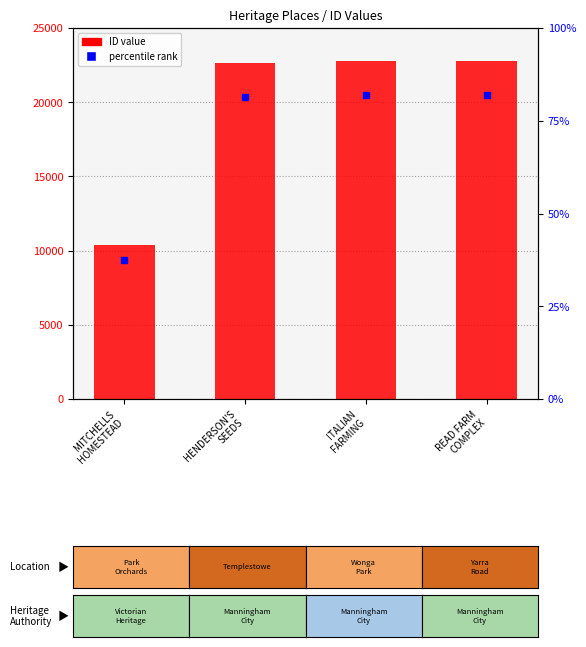

How many data points are less than 22787?

2